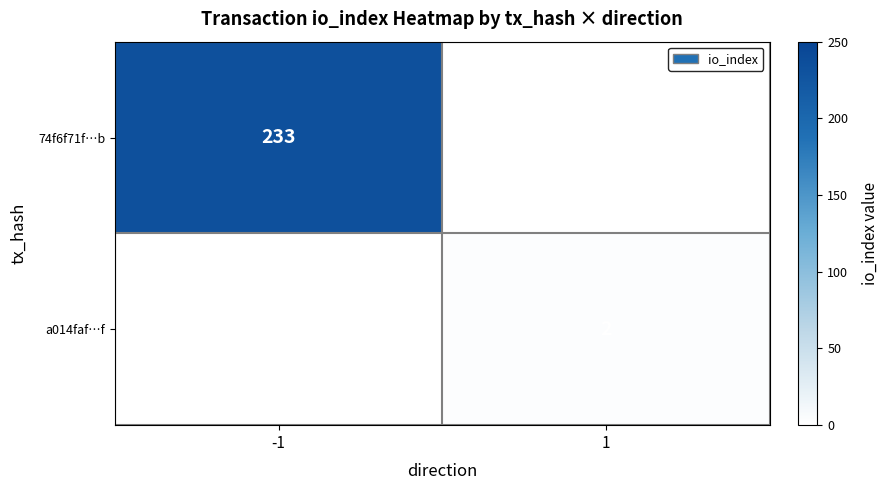

True or false: a014faf…f has a value of 2 at 1.

True